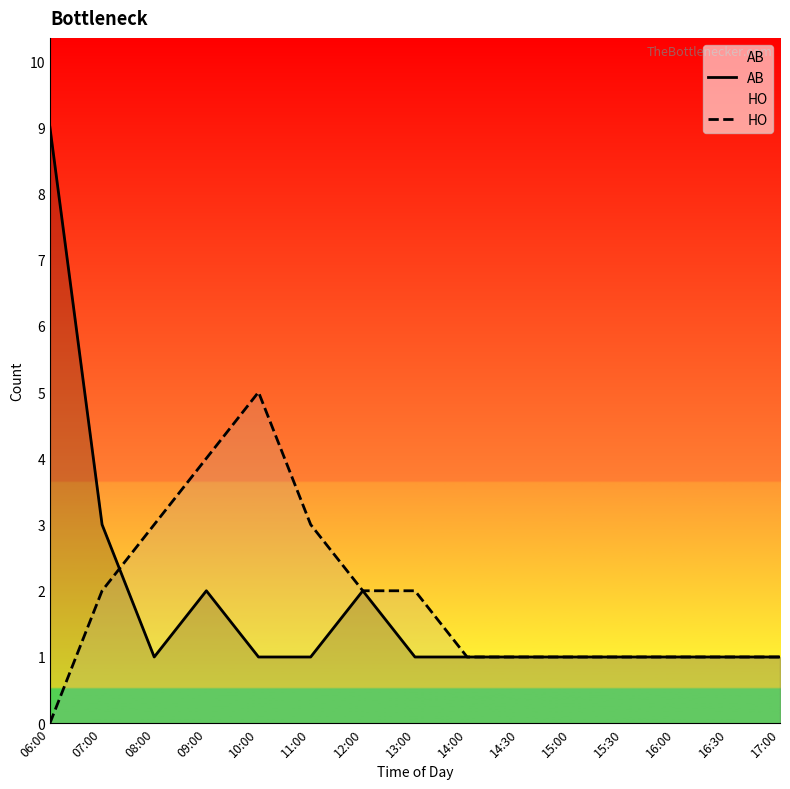

Reading left to right, list all the values displayed in this chart.

AB: 9	3	1	2	1	1	2	1	1	1	1	1	1	1	1
HO: 0	2	3	4	5	3	2	2	1	1	1	1	1	1	1